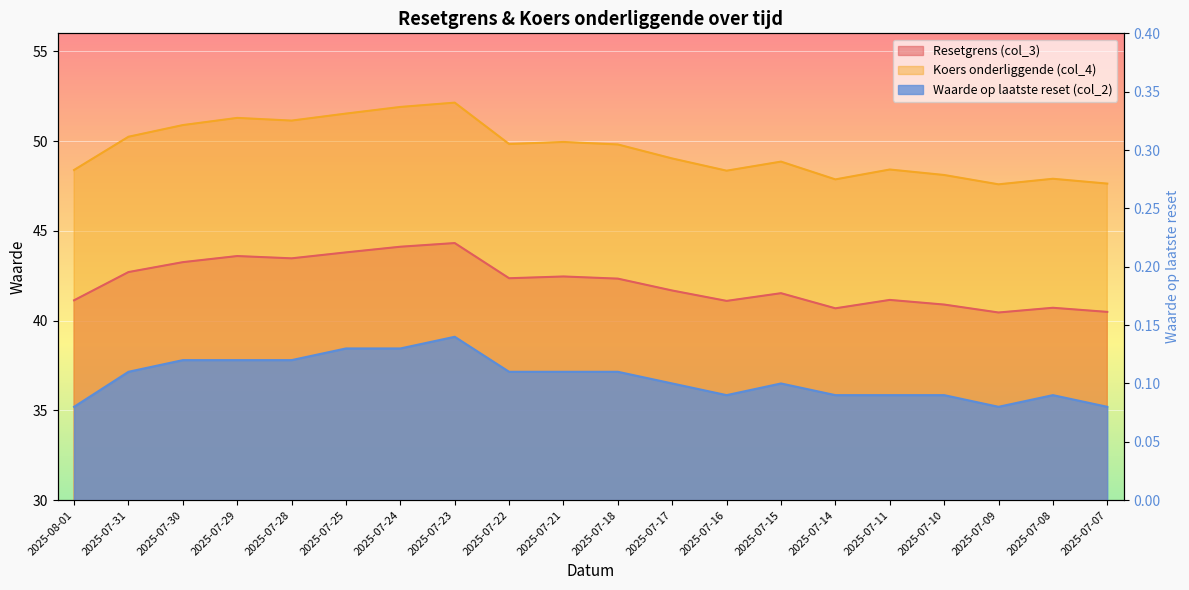

What is the average value of the Waarde op laatste reset (col_2) series?

0.1